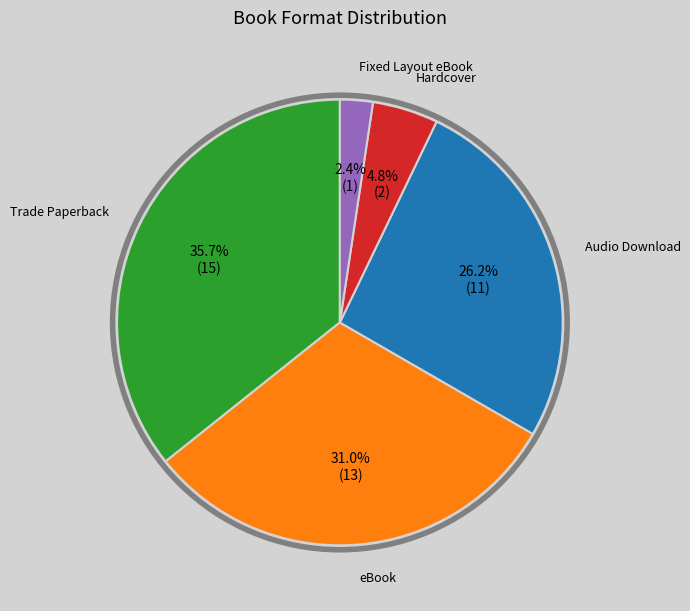

Count the number of slices in the pie.

5